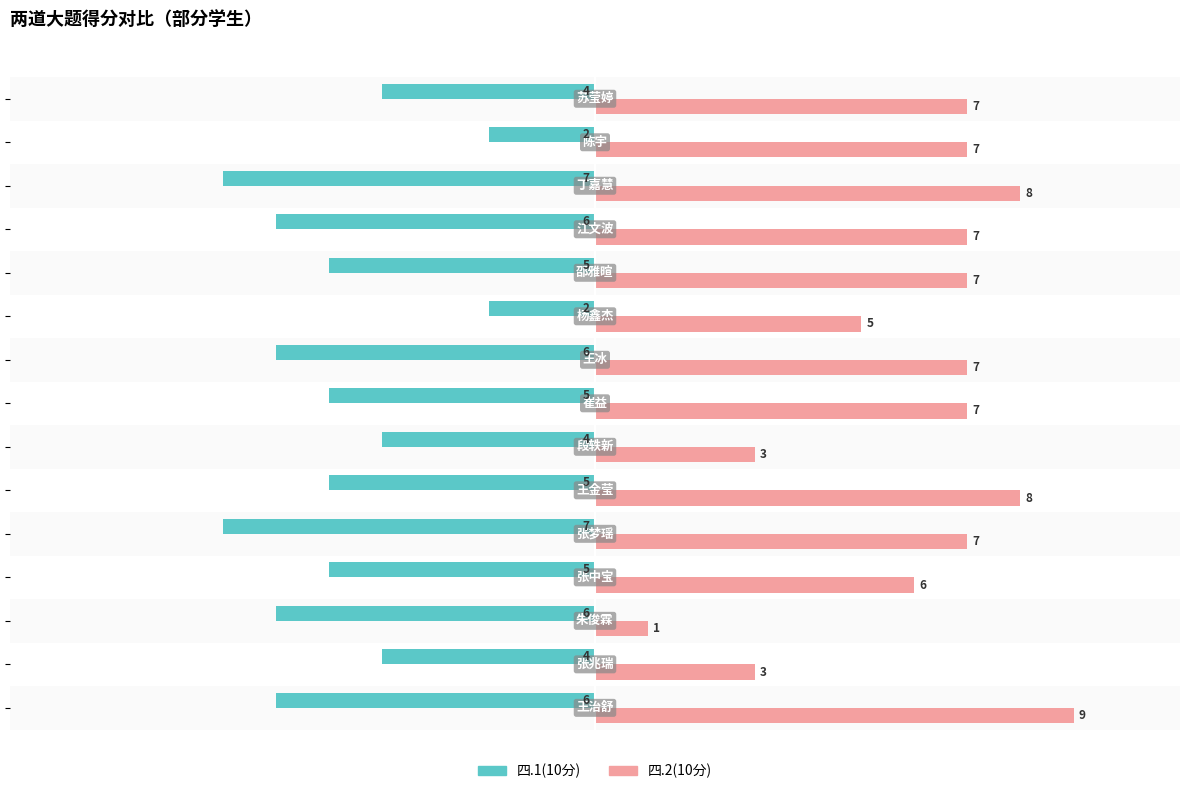

What is the greatest value displayed?

9